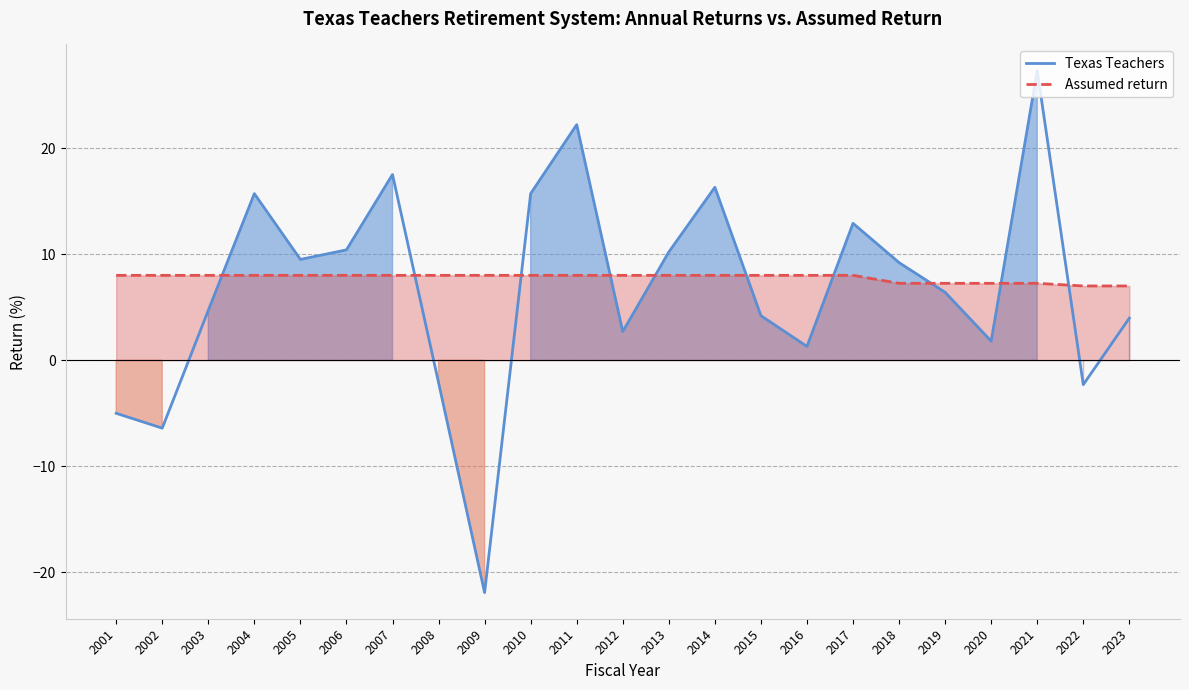

What is the difference between the maximum and second lowest values in the Assumed return series?

1.0